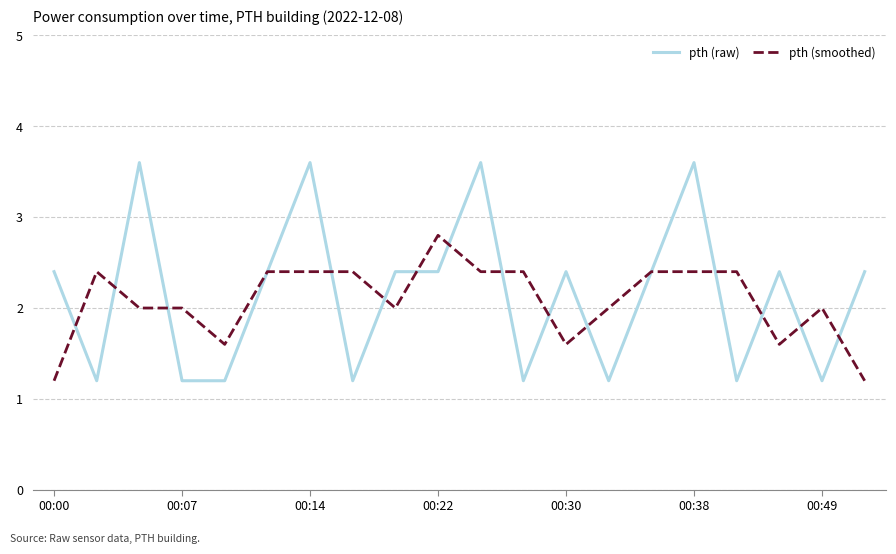

True or false: pth (smoothed) and pth (raw) intersect in this chart.

True